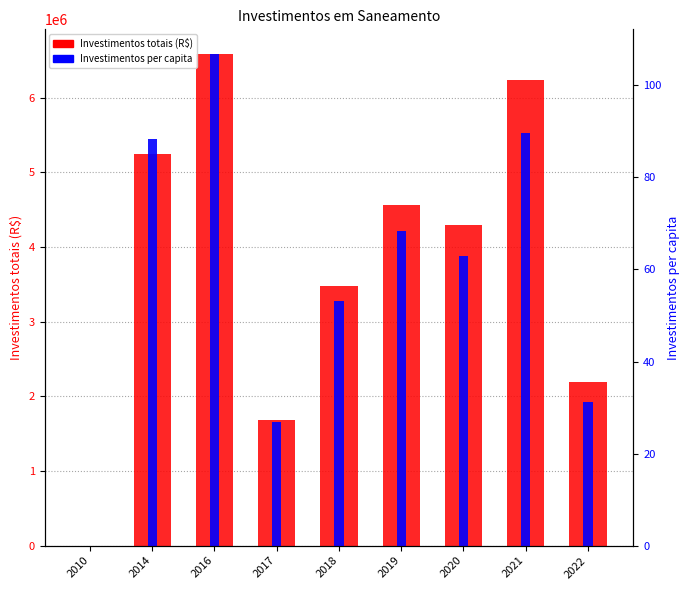

Between 2021 and 2022, which series saw the biggest shift?

Investimentos totais (R$)